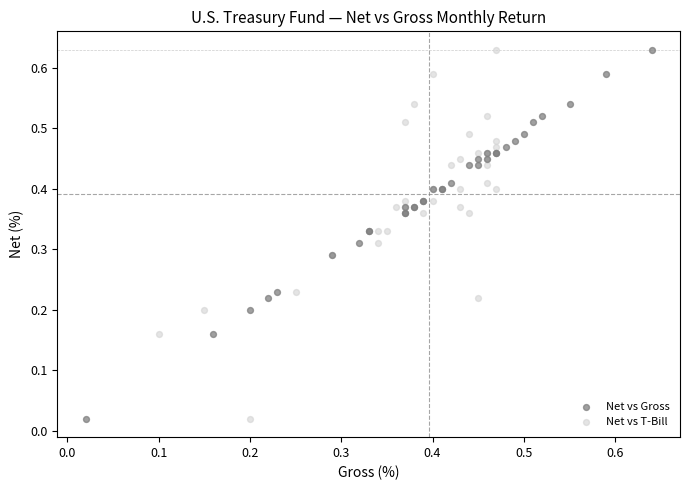

What are all the series names shown in the legend?

Net vs Gross, Net vs T-Bill